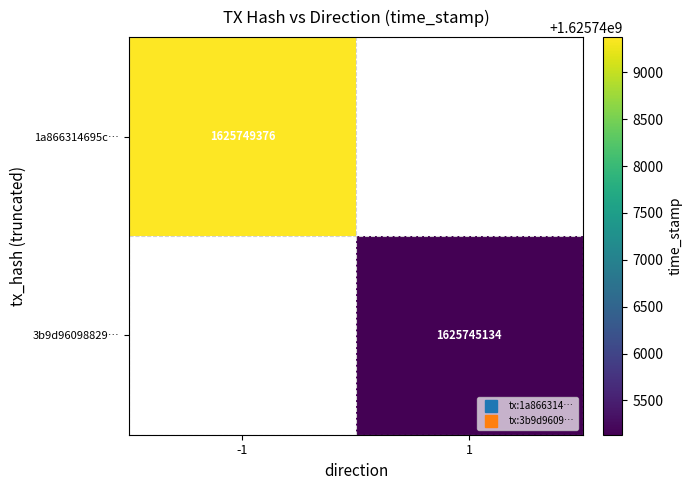

How many distinct data groups are displayed?

2